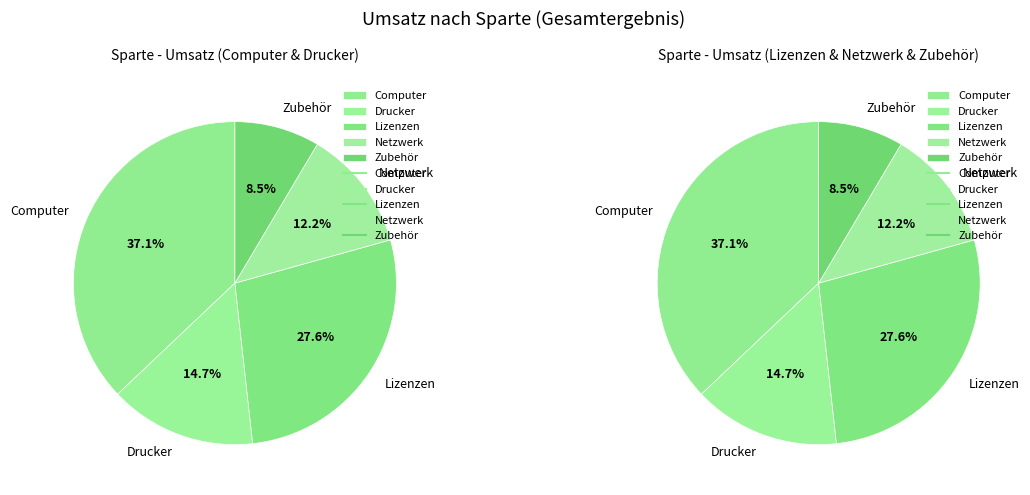

What percentage do Drucker and Zubehör together represent?

23.2%